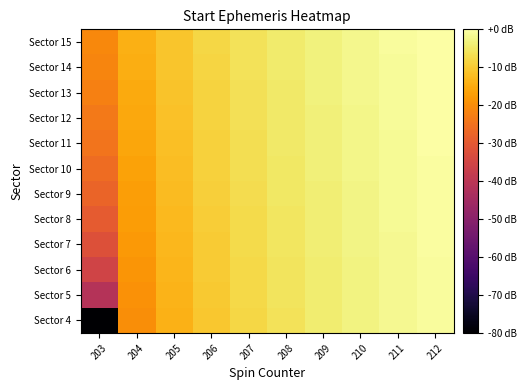

Reading left to right, extract all data points from this chart.

Sector 4: 203=-80.0	204=-19.9	205=-13.9	206=-10.4	207=-7.9	208=-5.9	209=-4.4	210=-3.0	211=-1.9	212=-0.8
Sector 5: 203=-41.5	204=-19.2	205=-13.6	206=-10.1	207=-7.7	208=-5.8	209=-4.2	210=-2.9	211=-1.8	212=-0.8
Sector 6: 203=-35.5	204=-18.6	205=-13.2	206=-9.9	207=-7.5	208=-5.7	209=-4.1	210=-2.8	211=-1.7	212=-0.7
Sector 7: 203=-32.0	204=-18.0	205=-12.9	206=-9.7	207=-7.4	208=-5.5	209=-4.0	210=-2.7	211=-1.6	212=-0.6
Sector 8: 203=-29.5	204=-17.4	205=-12.6	206=-9.5	207=-7.2	208=-5.4	209=-3.9	210=-2.6	211=-1.5	212=-0.5
Sector 9: 203=-27.5	204=-16.9	205=-12.3	206=-9.3	207=-7.0	208=-5.3	209=-3.8	210=-2.5	211=-1.4	212=-0.4
Sector 10: 203=-25.9	204=-16.4	205=-12.0	206=-9.0	207=-6.9	208=-5.1	209=-3.7	210=-2.4	211=-1.3	212=-0.4
Sector 11: 203=-24.6	204=-15.9	205=-11.7	206=-8.8	207=-6.7	208=-5.0	209=-3.6	210=-2.3	211=-1.3	212=-0.3
Sector 12: 203=-23.4	204=-15.5	205=-11.4	206=-8.6	207=-6.5	208=-4.9	209=-3.4	210=-2.2	211=-1.2	212=-0.2
Sector 13: 203=-22.4	204=-15.1	205=-11.1	206=-8.4	207=-6.4	208=-4.7	209=-3.3	210=-2.1	211=-1.1	212=-0.1
Sector 14: 203=-21.5	204=-14.7	205=-10.9	206=-8.3	207=-6.2	208=-4.6	209=-3.2	210=-2.0	211=-1.0	212=-0.1
Sector 15: 203=-20.7	204=-14.3	205=-10.6	206=-8.1	207=-6.1	208=-4.5	209=-3.1	210=-2.0	211=-0.9	212=0.0